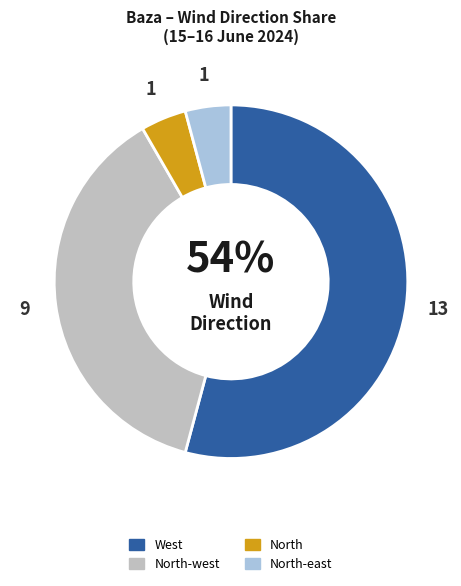

How many slices are in this pie chart?

4